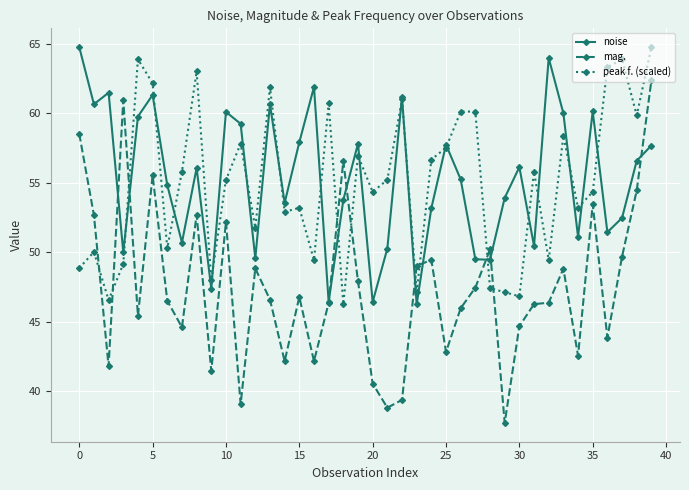

How many interior local peaks does the noise series have?

12